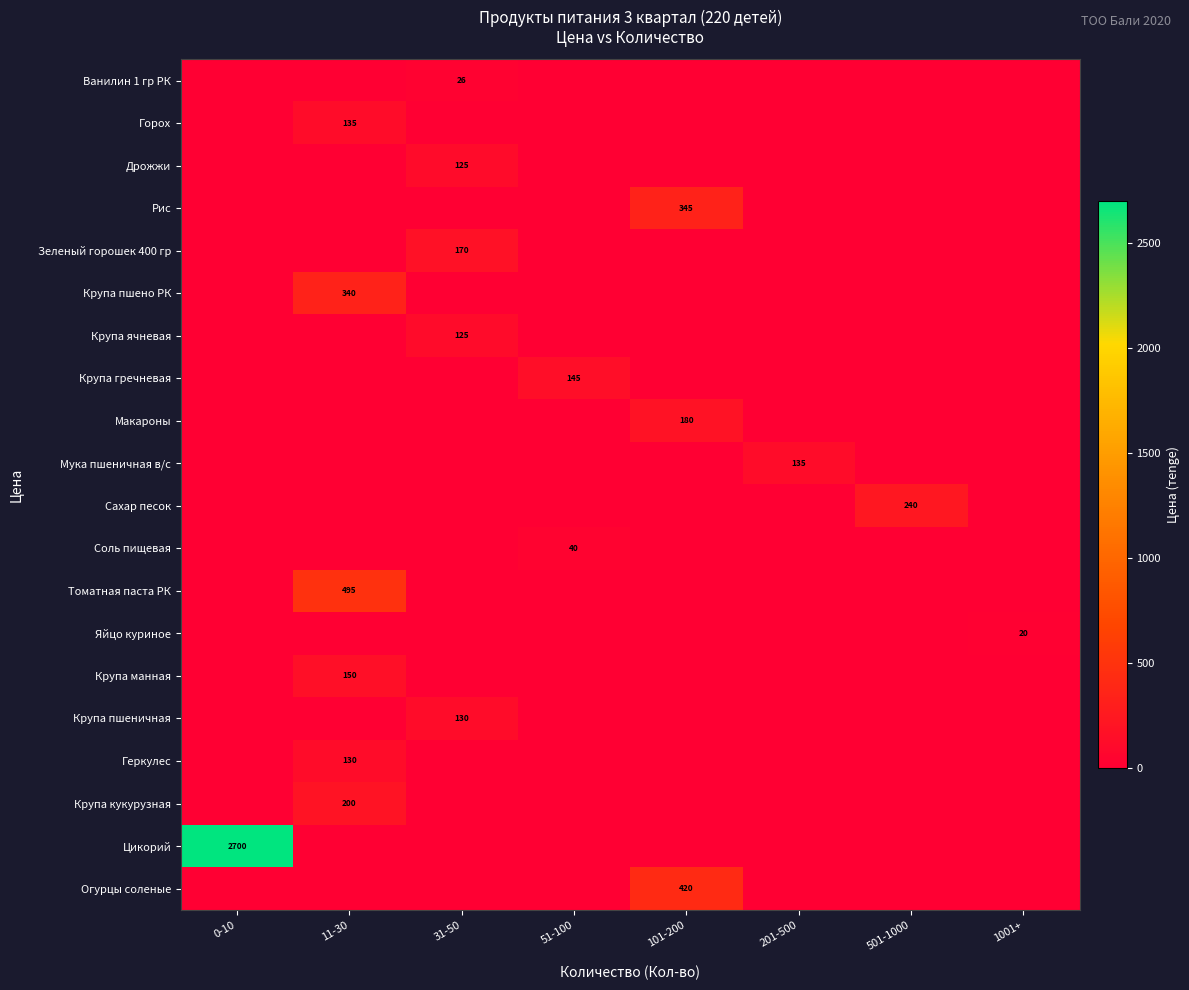

Which category has the highest value across all series?

0-10